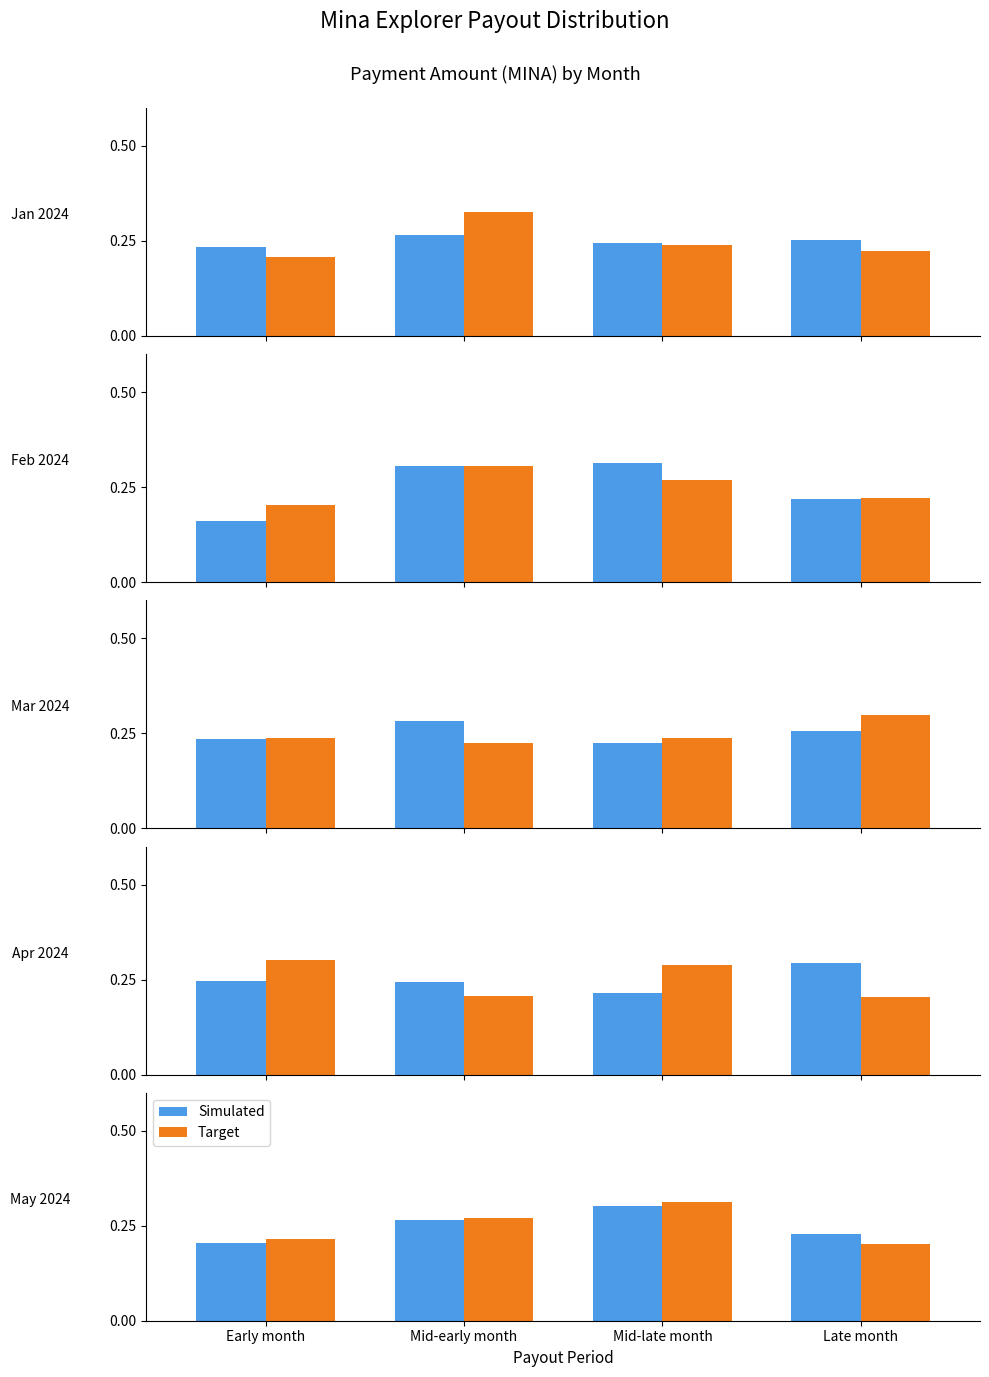

Are the bars grouped side by side (vs. stacked)?

Yes